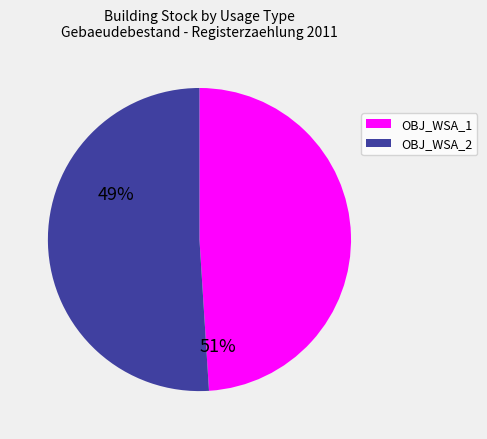

Which category has the biggest portion of the pie?

OBJ_WSA_2